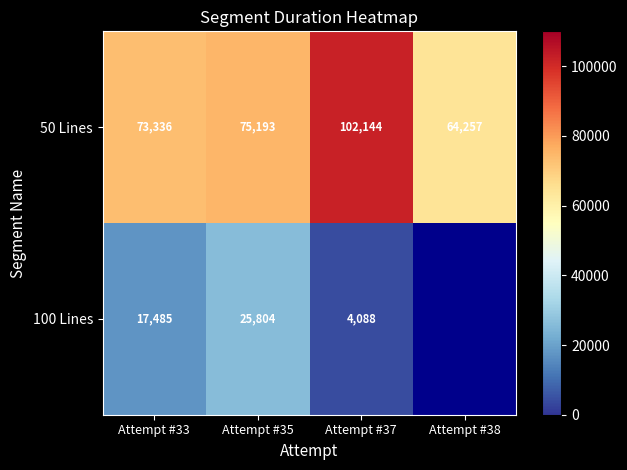

At which category is the sum across all series the highest?

Attempt #37